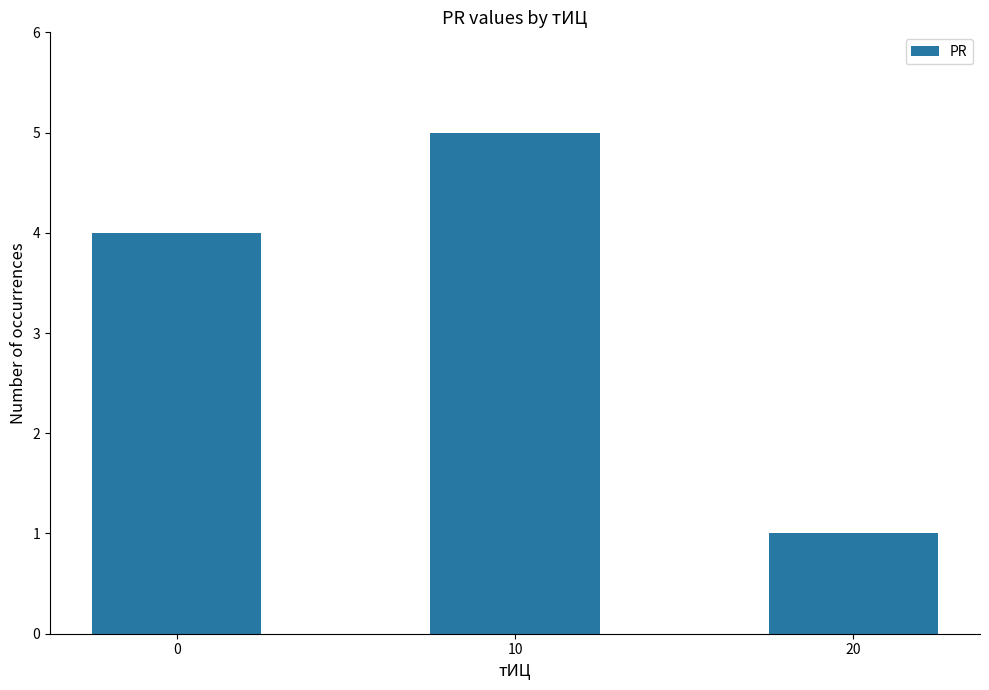

True or false: the data shows 5 at 10.

True